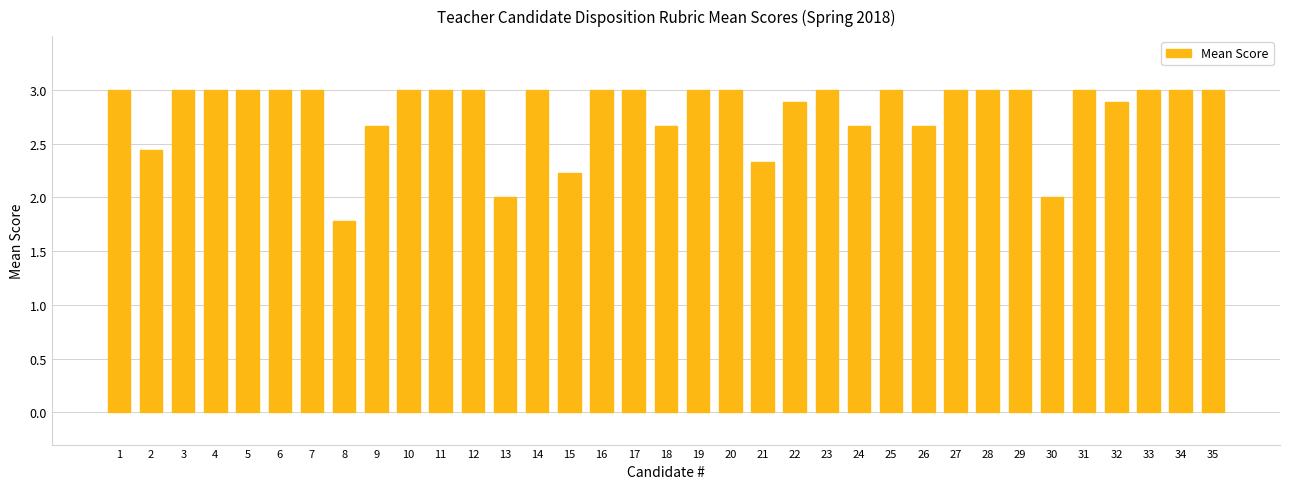

What is the value of the 19th bar from the left?

3.0